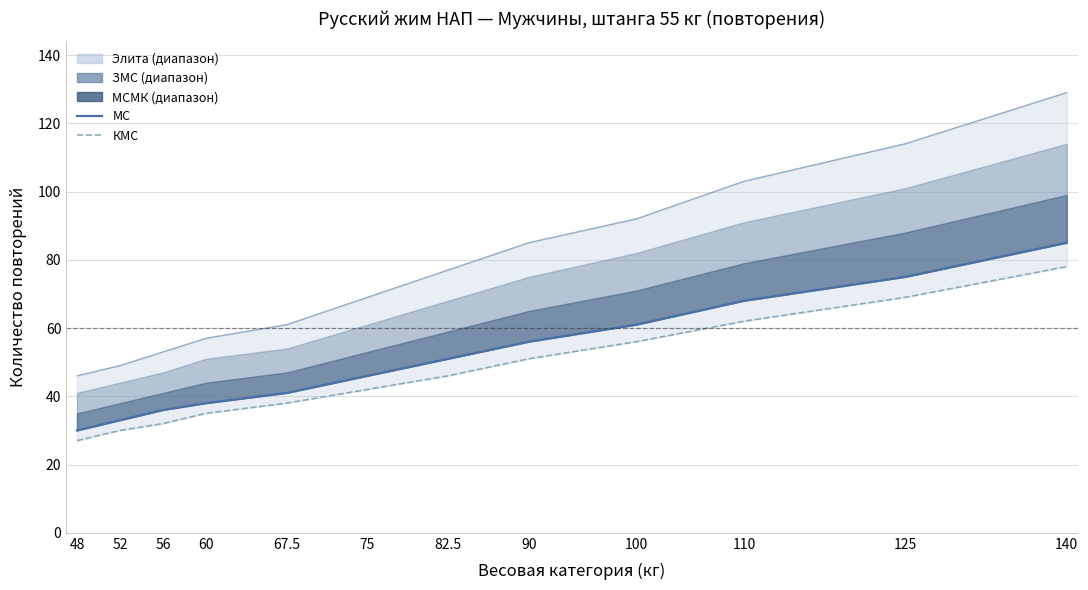

True or false: КМС has more than 2 interior local peaks.

False